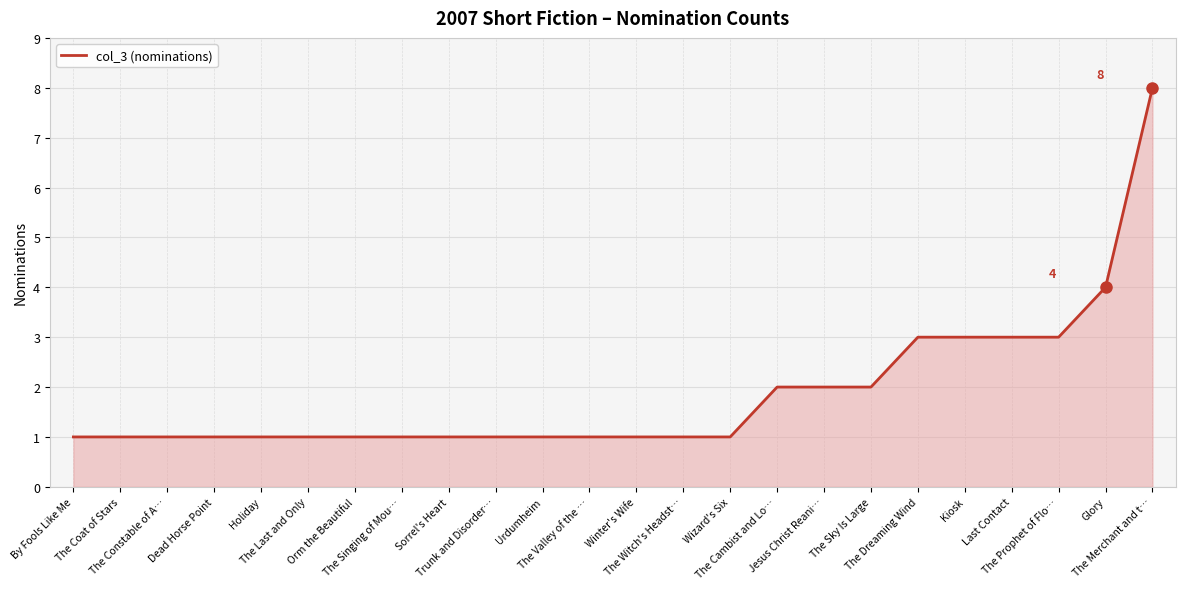

What is the difference between the maximum and minimum values?

7